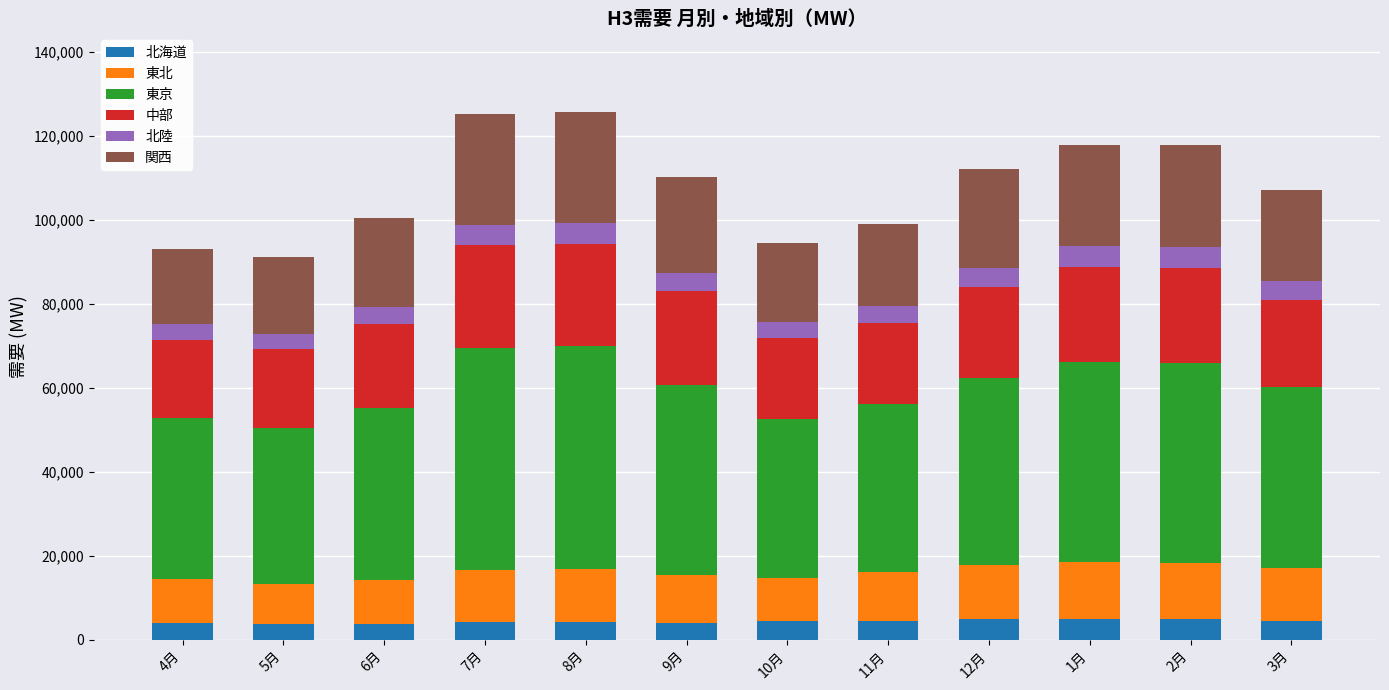

How many distinct data groups are displayed?

6